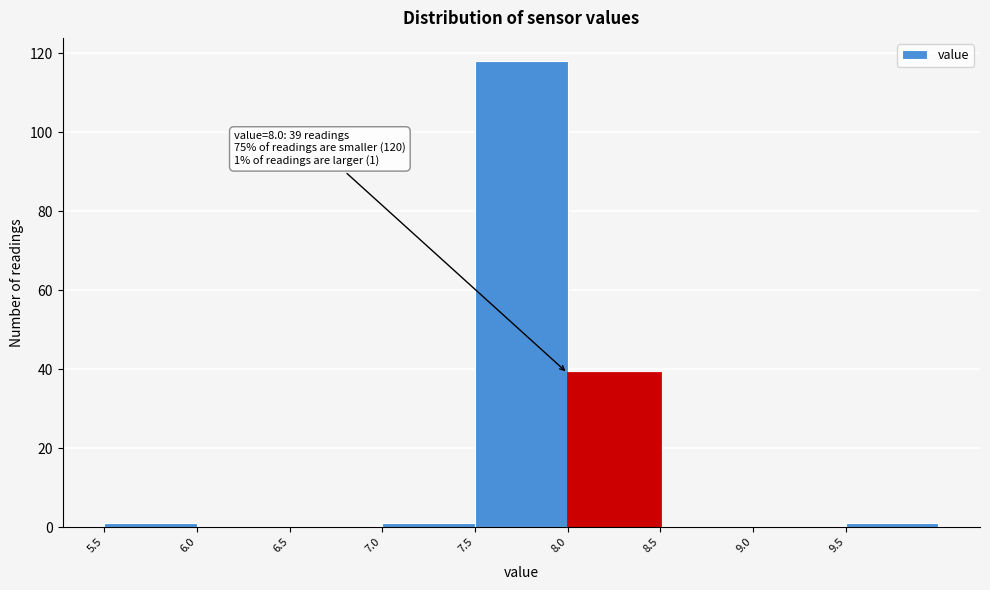

Over which range of the x-axis is the bar tallest?

7.5 to 8.0